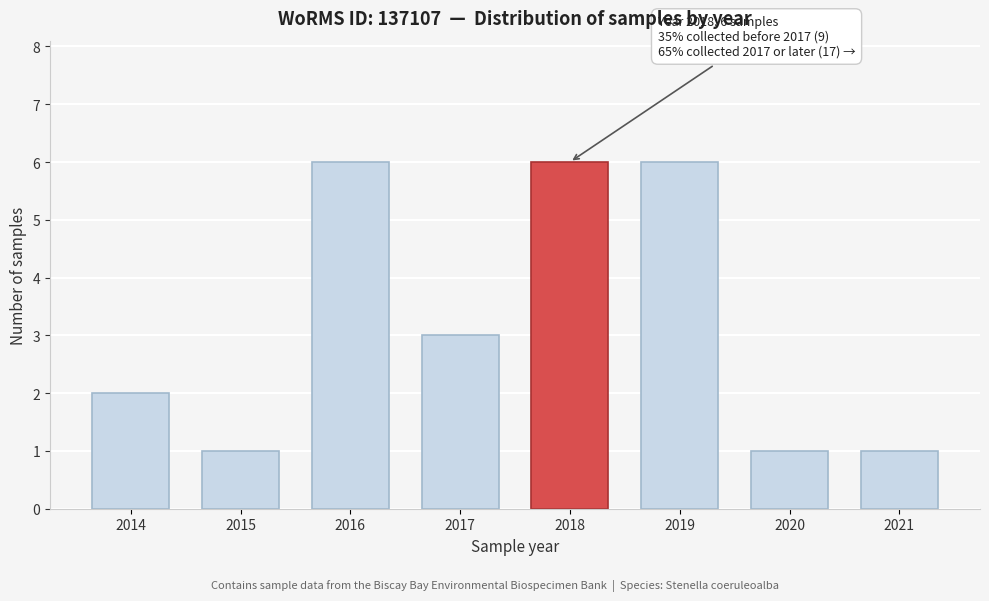

Reading left to right, list all the values displayed in this chart.

2	1	6	3	6	6	1	1